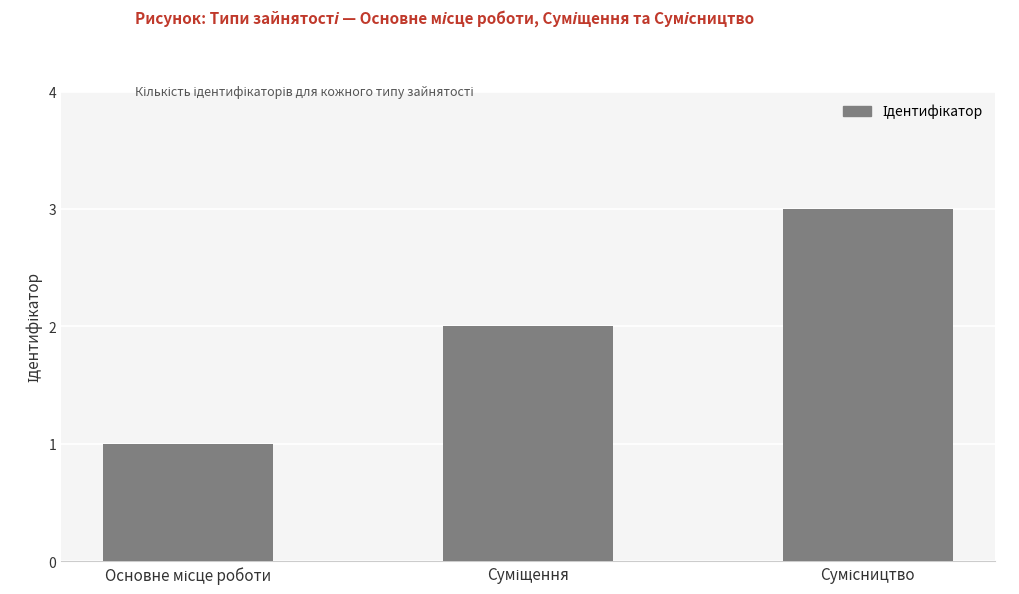

What is the greatest value displayed?

3